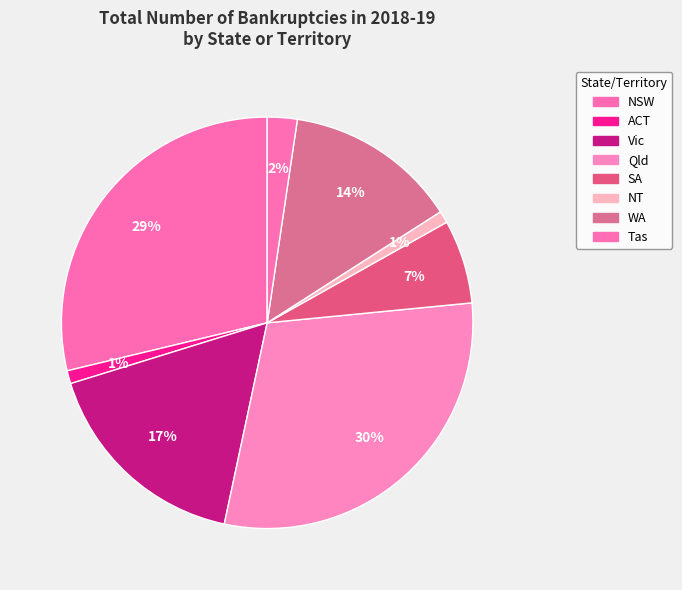

The Vic slice represents 25% of the pie. True or false?

False